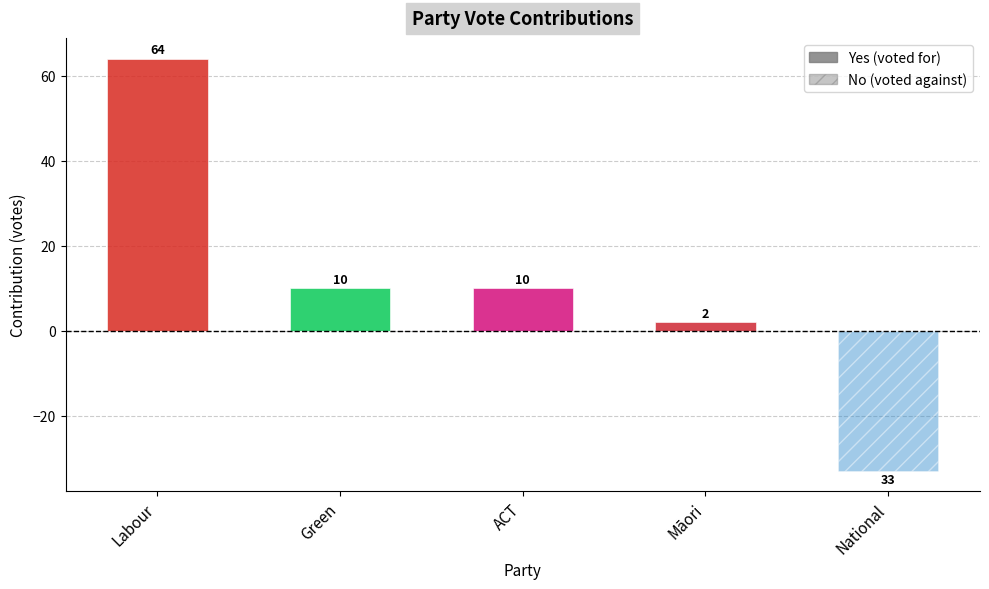

At which label does Yes reach its peak?

Labour